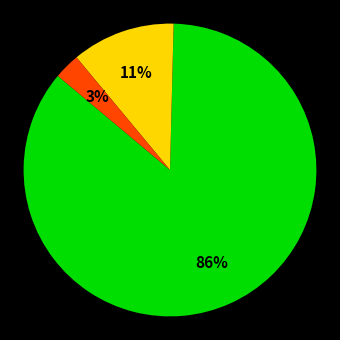

How many slices are in this pie chart?

3